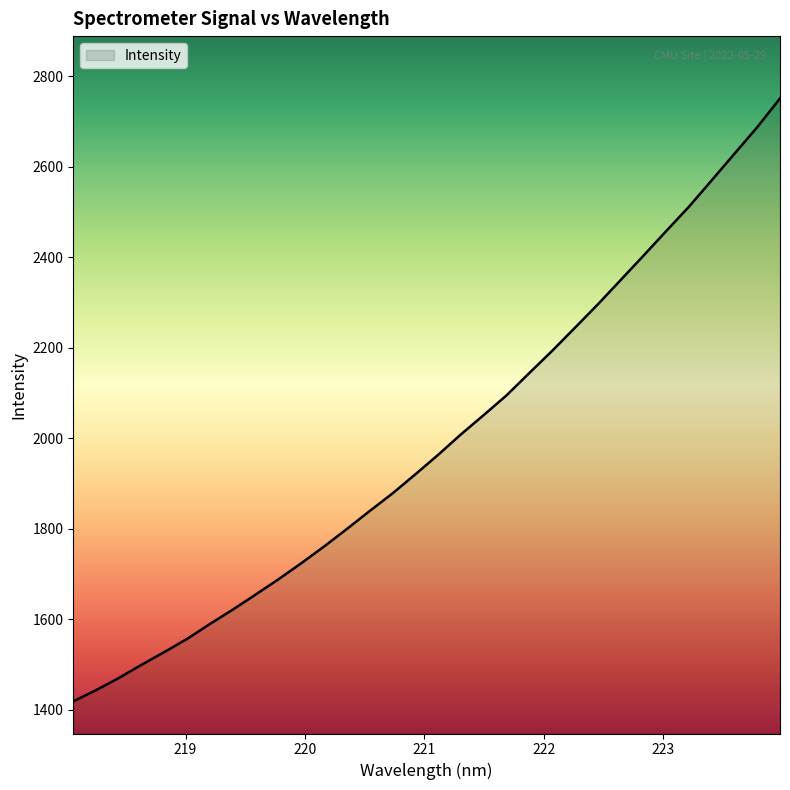

What is the minimum value shown in the chart?

1418.8